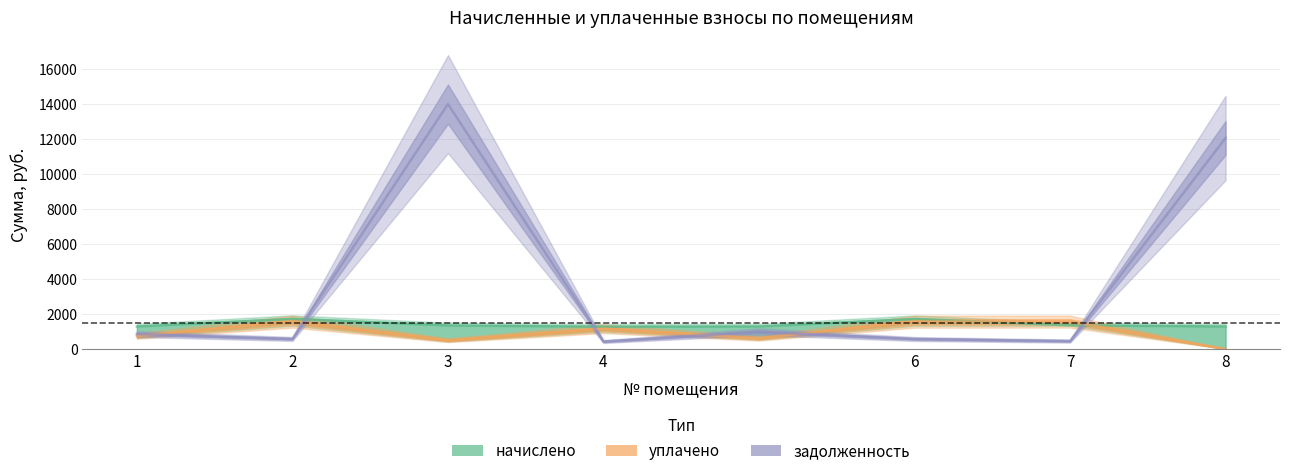

How many data points in начислено are above 1341?

4